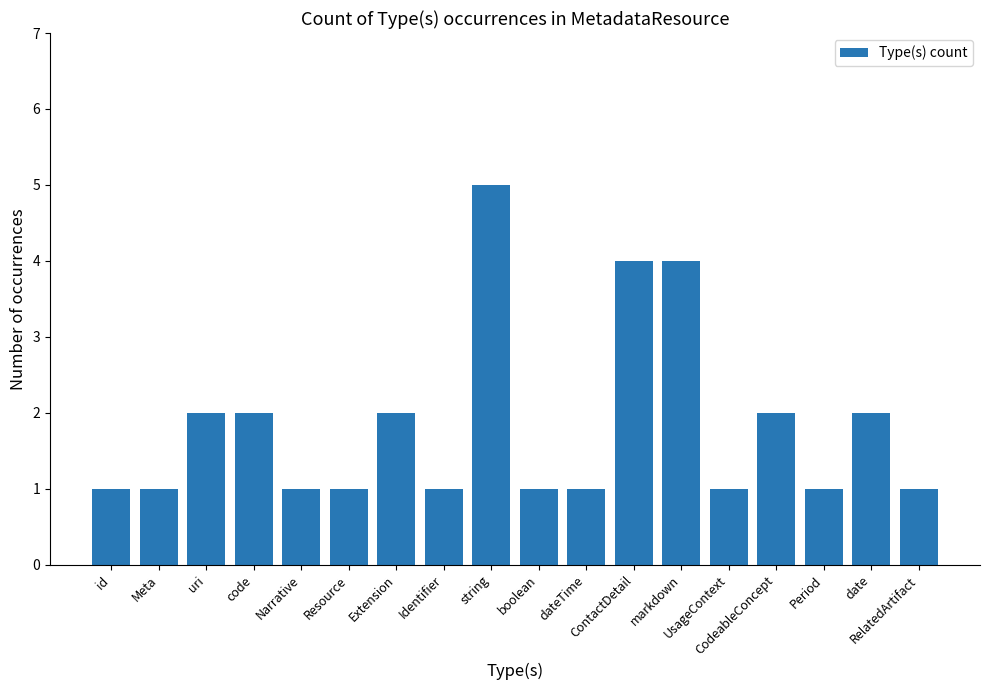

What position from the left is CodeableConcept?

15